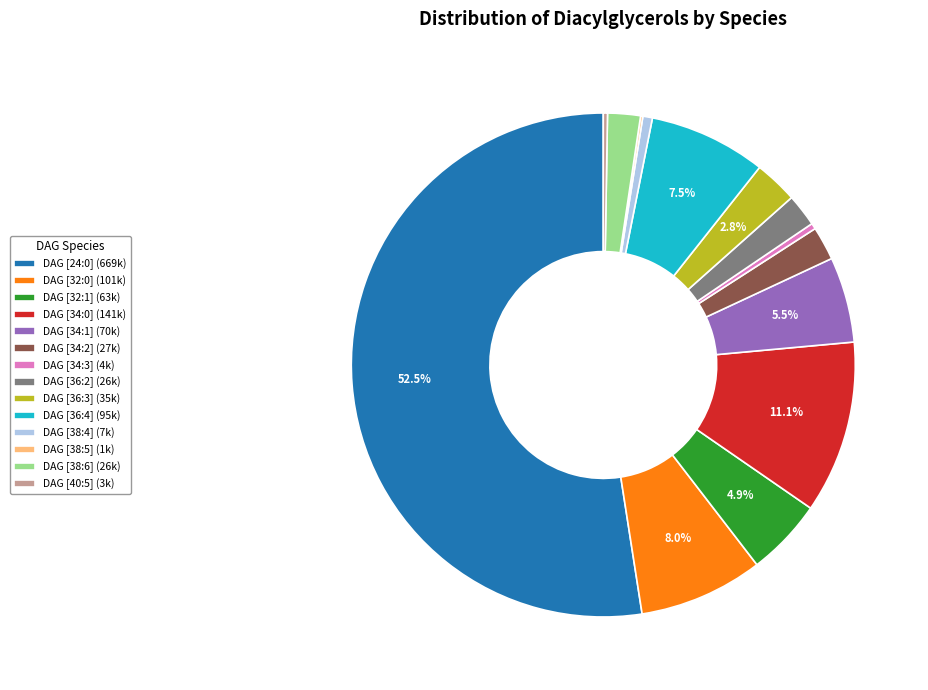

What is the largest slice in the pie chart?

DAG [24:0] (669k)